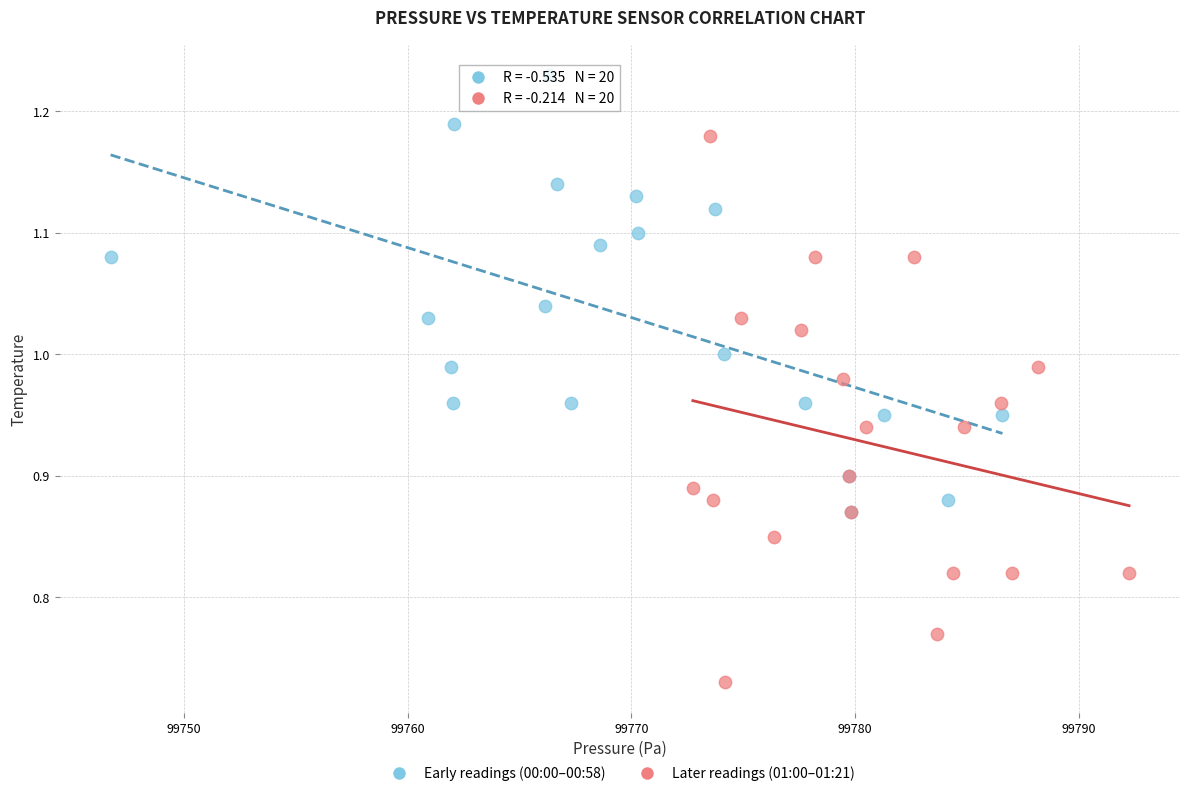

What are all the series names shown in the legend?

Early readings (00:00–00:58), Later readings (01:00–01:21)